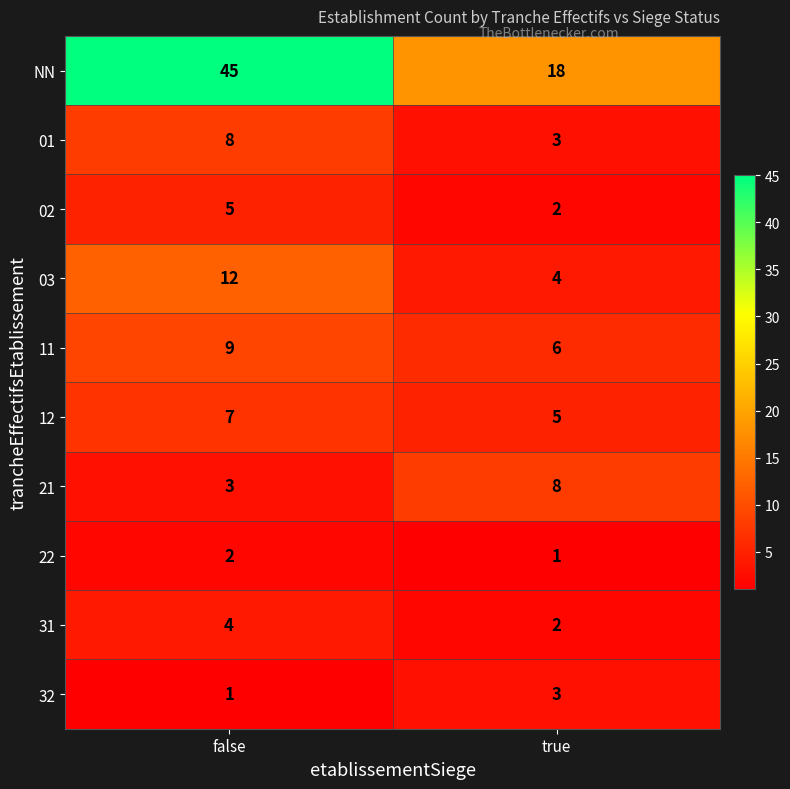

What is the sum of the 12 values at true and false?

12